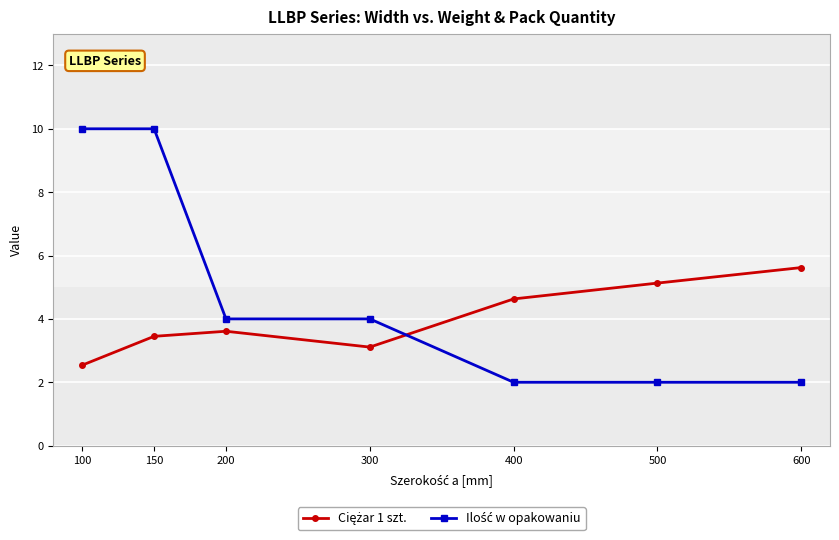

What is the total value across all series at 300?

7.1